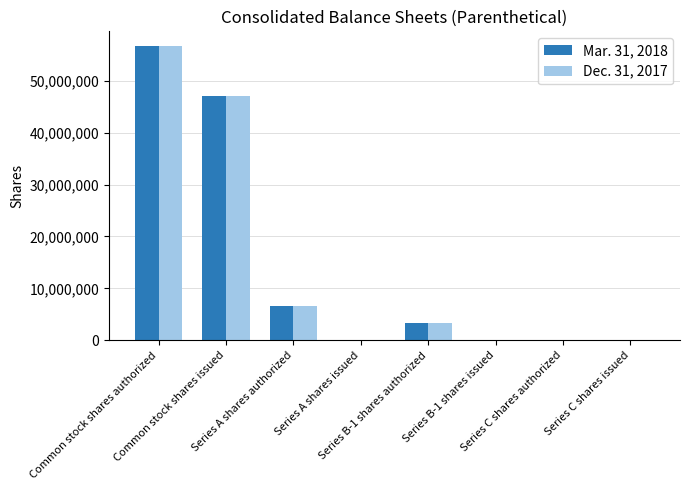

What is the maximum value shown in the chart?

56666667